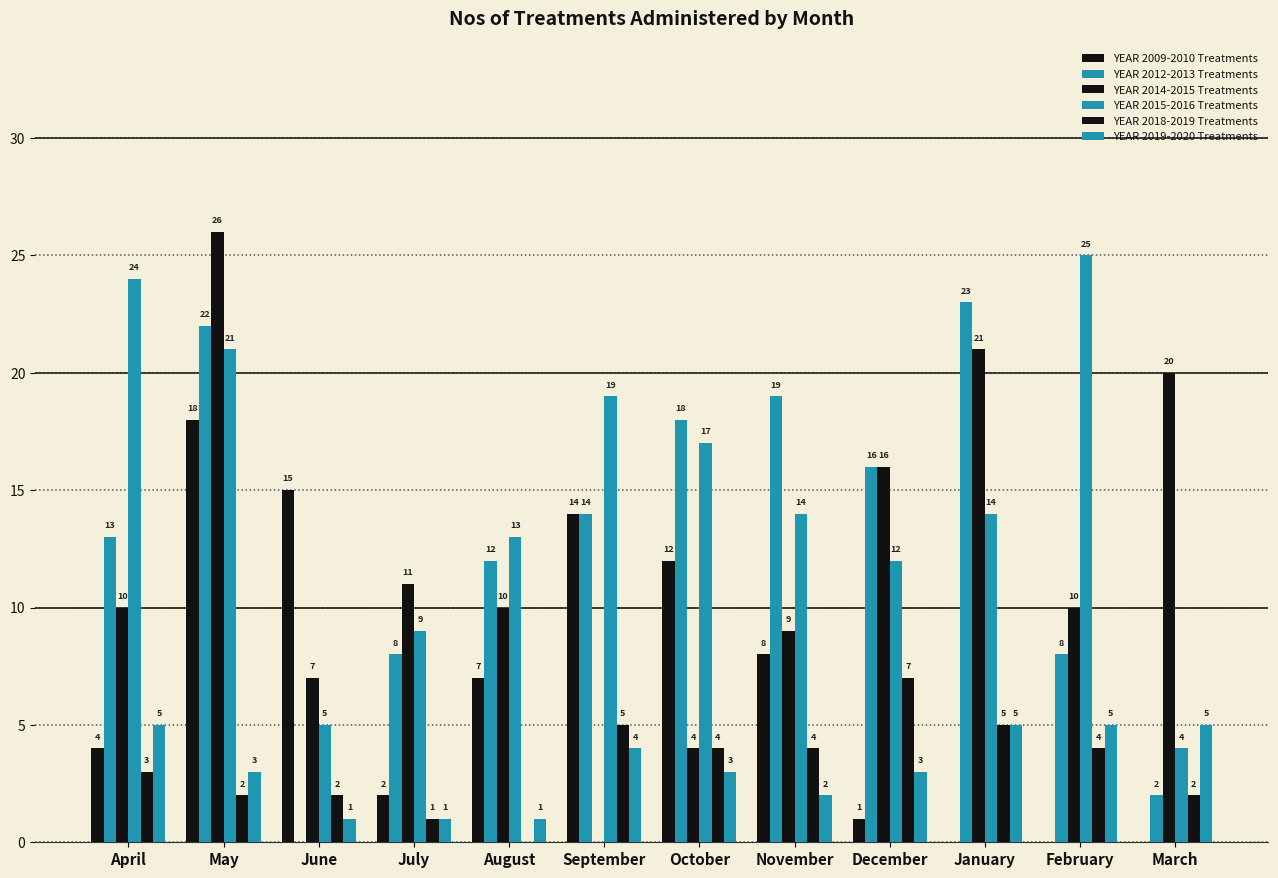

Count the number of data series in this chart.

6